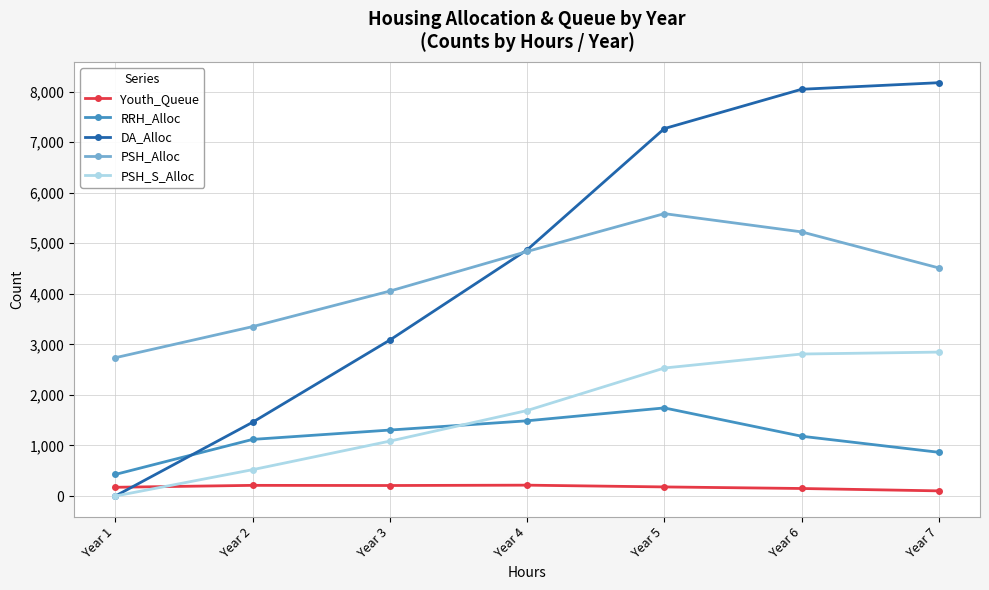

What is the average value of the Youth_Queue series?

177